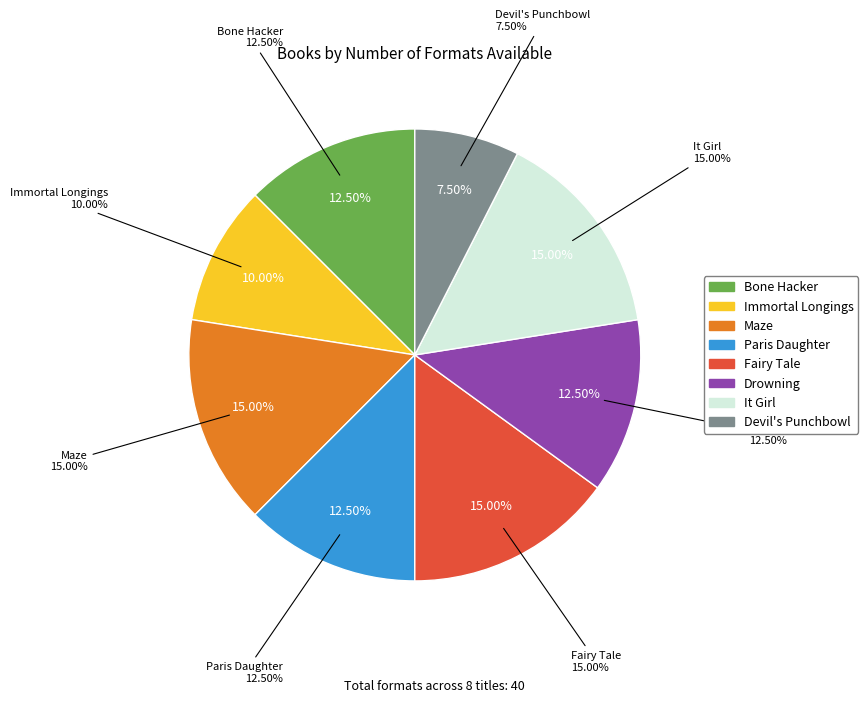

Is there a majority slice in this chart?

No